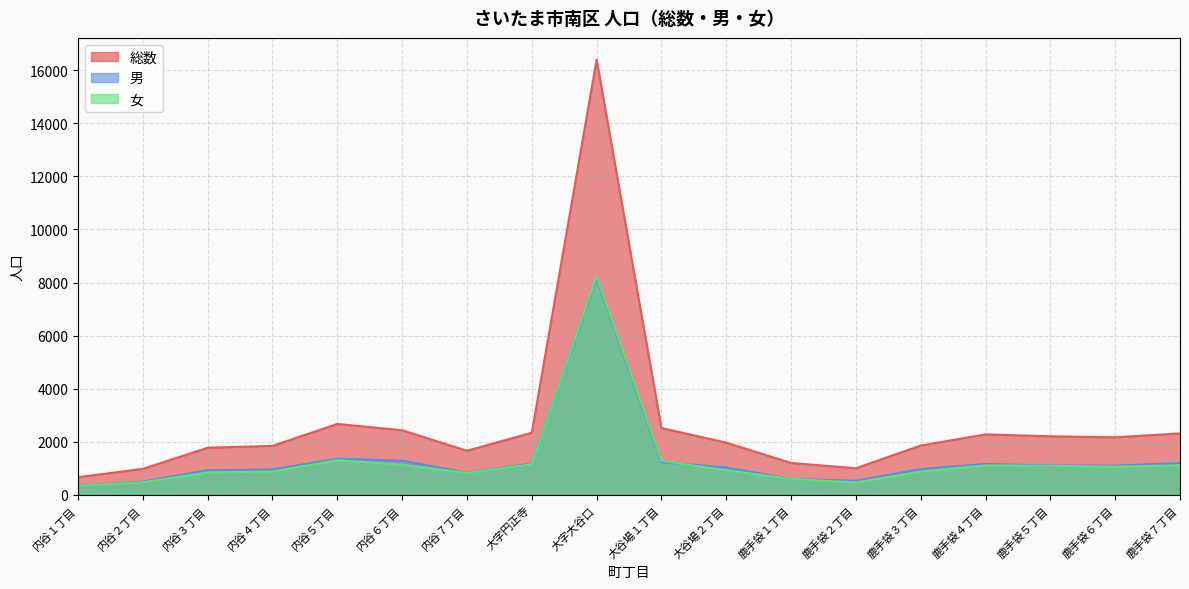

How many lines are shown in the chart?

3